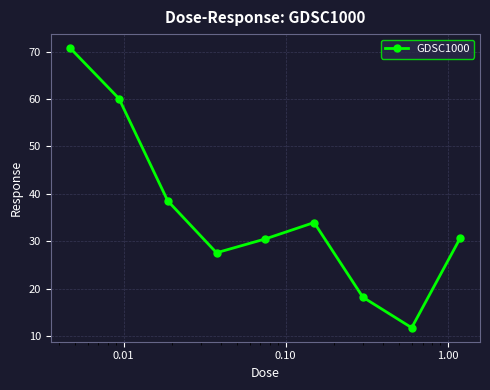

How many categories are shown in the chart?

9